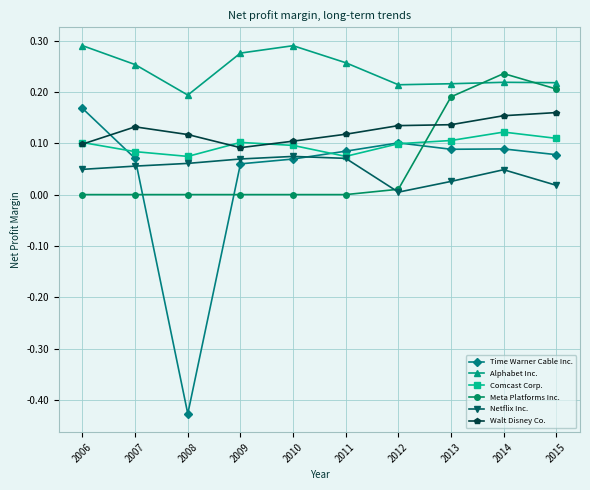

True or false: Alphabet Inc. and Time Warner Cable Inc. cross at least once.

False